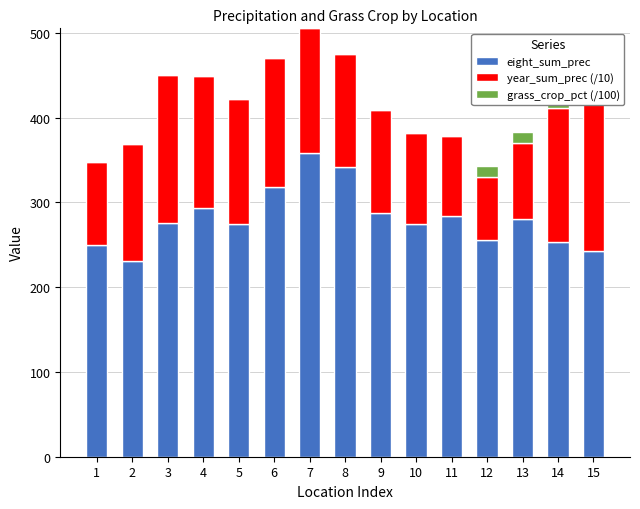

Reading left to right, extract all data points from this chart.

eight_sum_prec: 249.6	230.5	275.9	293.4	274.9	317.8	358.6	342.1	288.0	274.1	283.4	255.0	280.2	253.1	242.4
year_sum_prec (/10): 97.6	138.9	174.9	156.0	147.3	152.7	146.6	133.4	120.6	108.3	94.7	75.3	89.4	158.7	180.4
grass_crop_pct (/100): 0.0	0.0	0.0	0.0	0.0	0.0	0.0	0.0	0.0	0.0	0.0	13.0	13.0	13.0	0.0